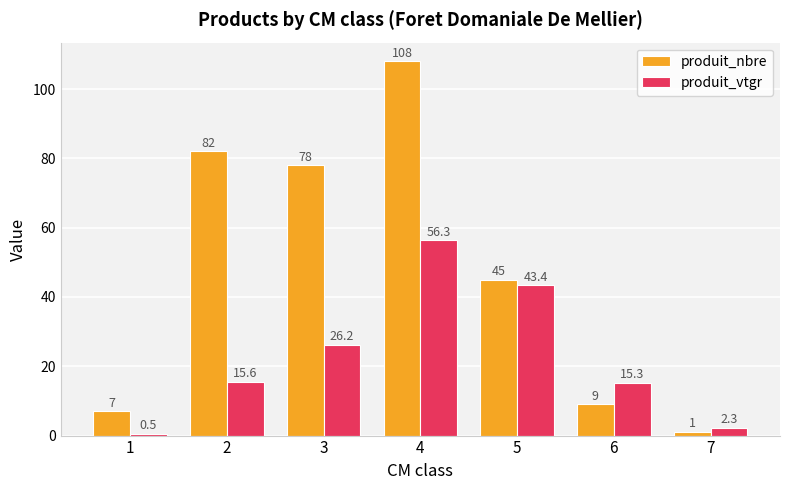

Which series has the largest total across all categories?

produit_nbre